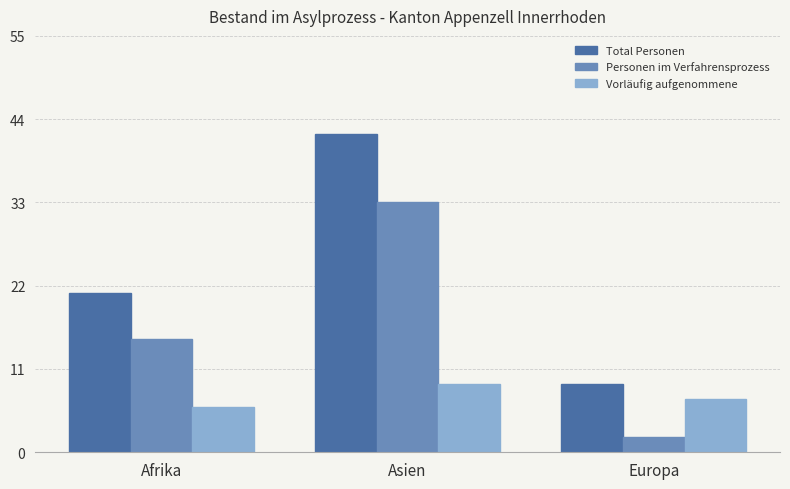

Rank the series by their average value, from highest to lowest.

Total Personen, Personen im Verfahrensprozess, Vorläufig aufgenommene